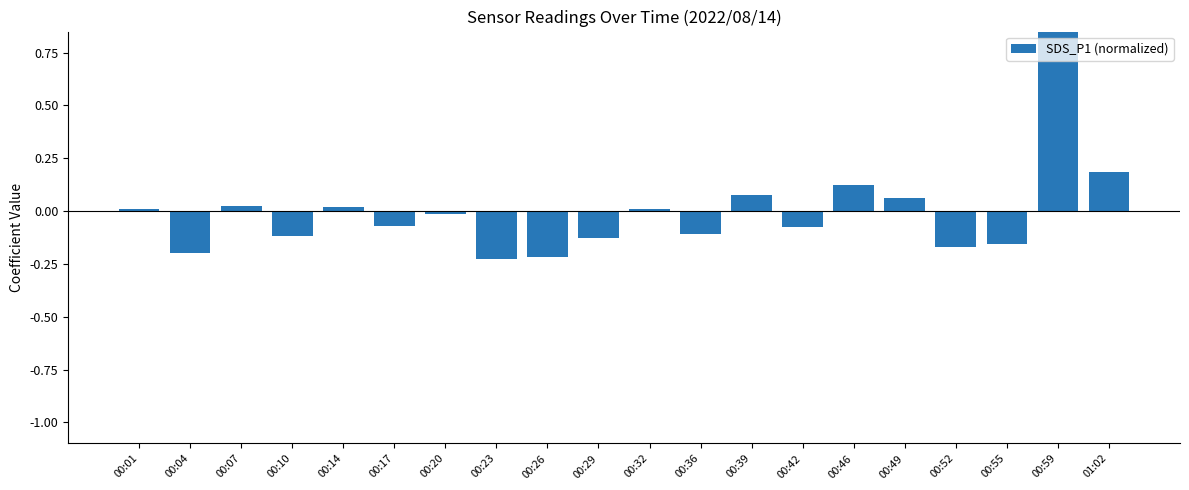

How many bars are there in total?

20